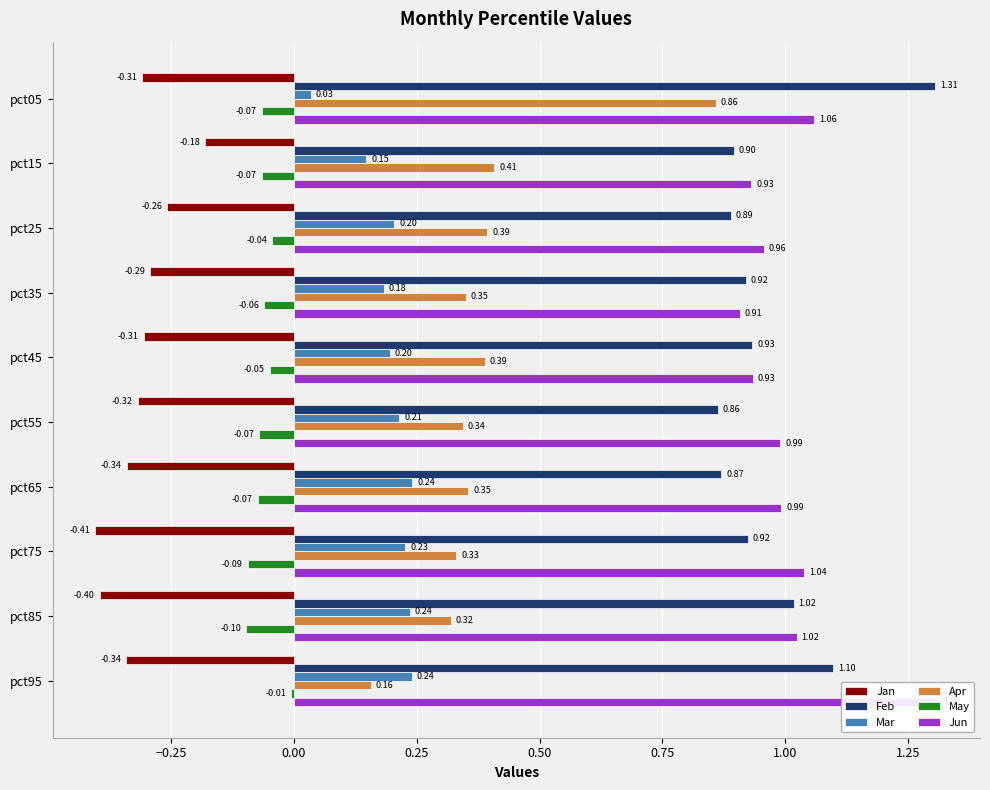

What is the lowest value of the Jun series?

0.9